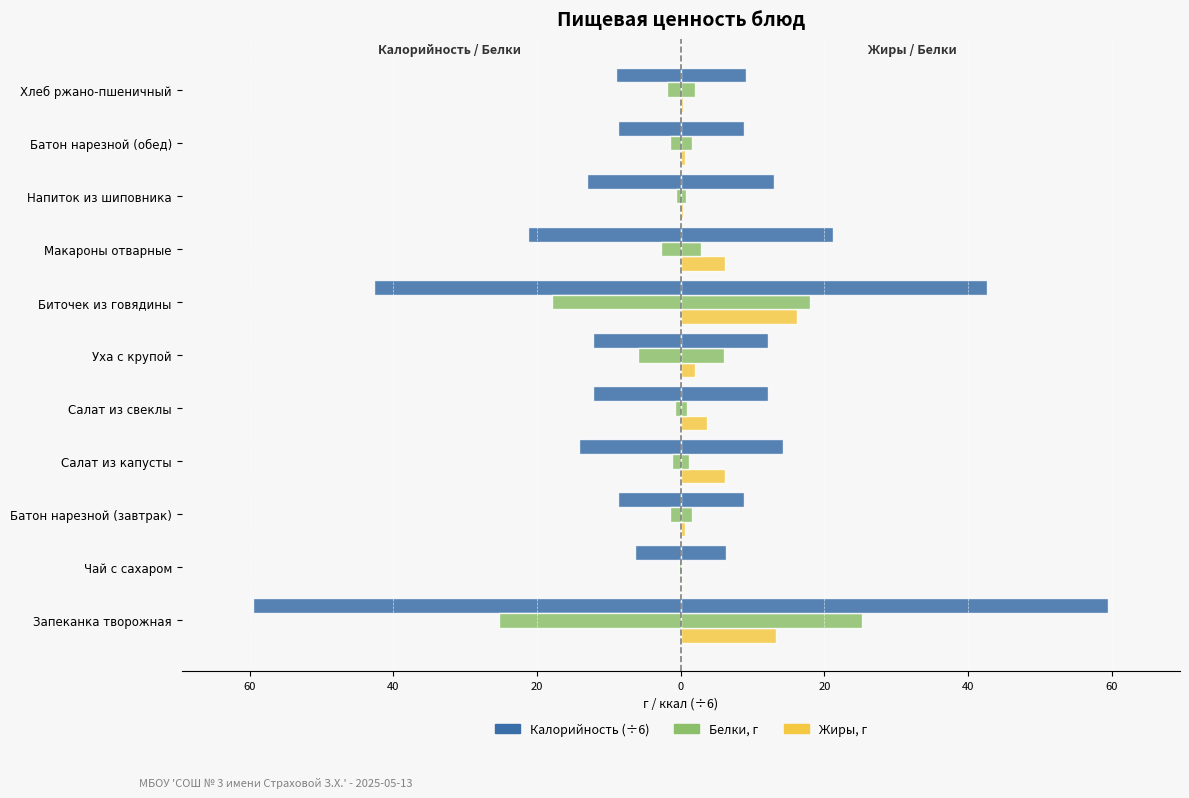

What are all the series names shown in the legend?

Калорийность (÷6), Белки, Жиры